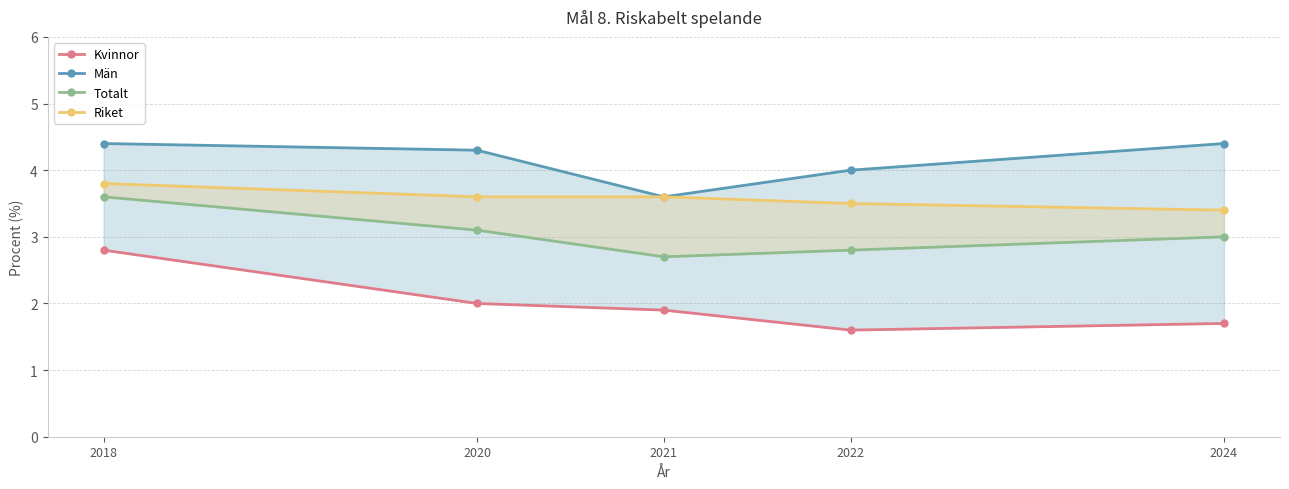

True or false: Män has more than 2 interior local peaks.

False